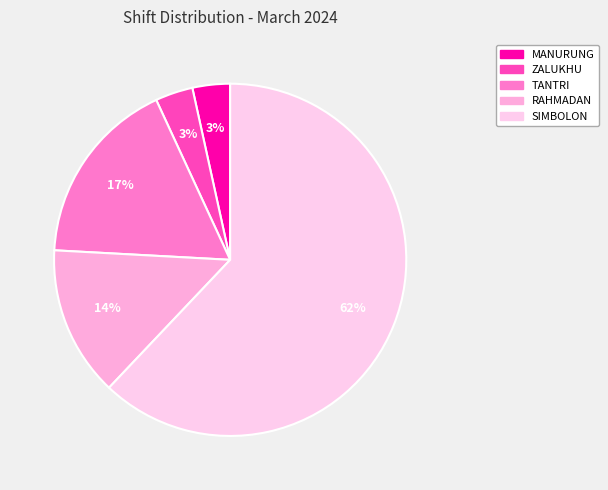

How many segments does this pie chart have?

5